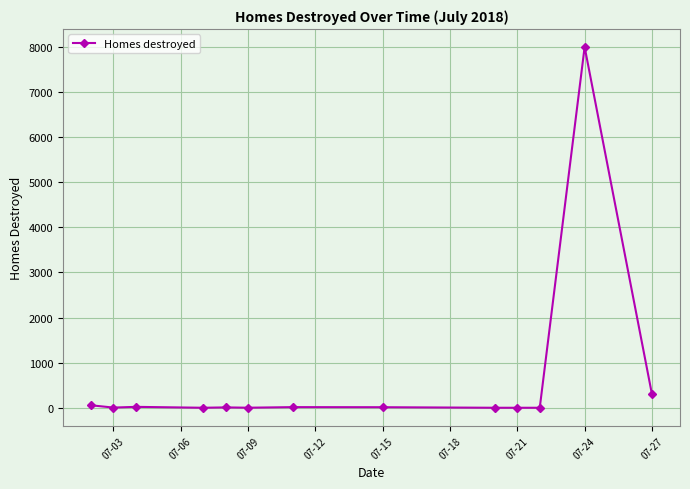

True or false: the data has more than 1 interior local peaks.

True